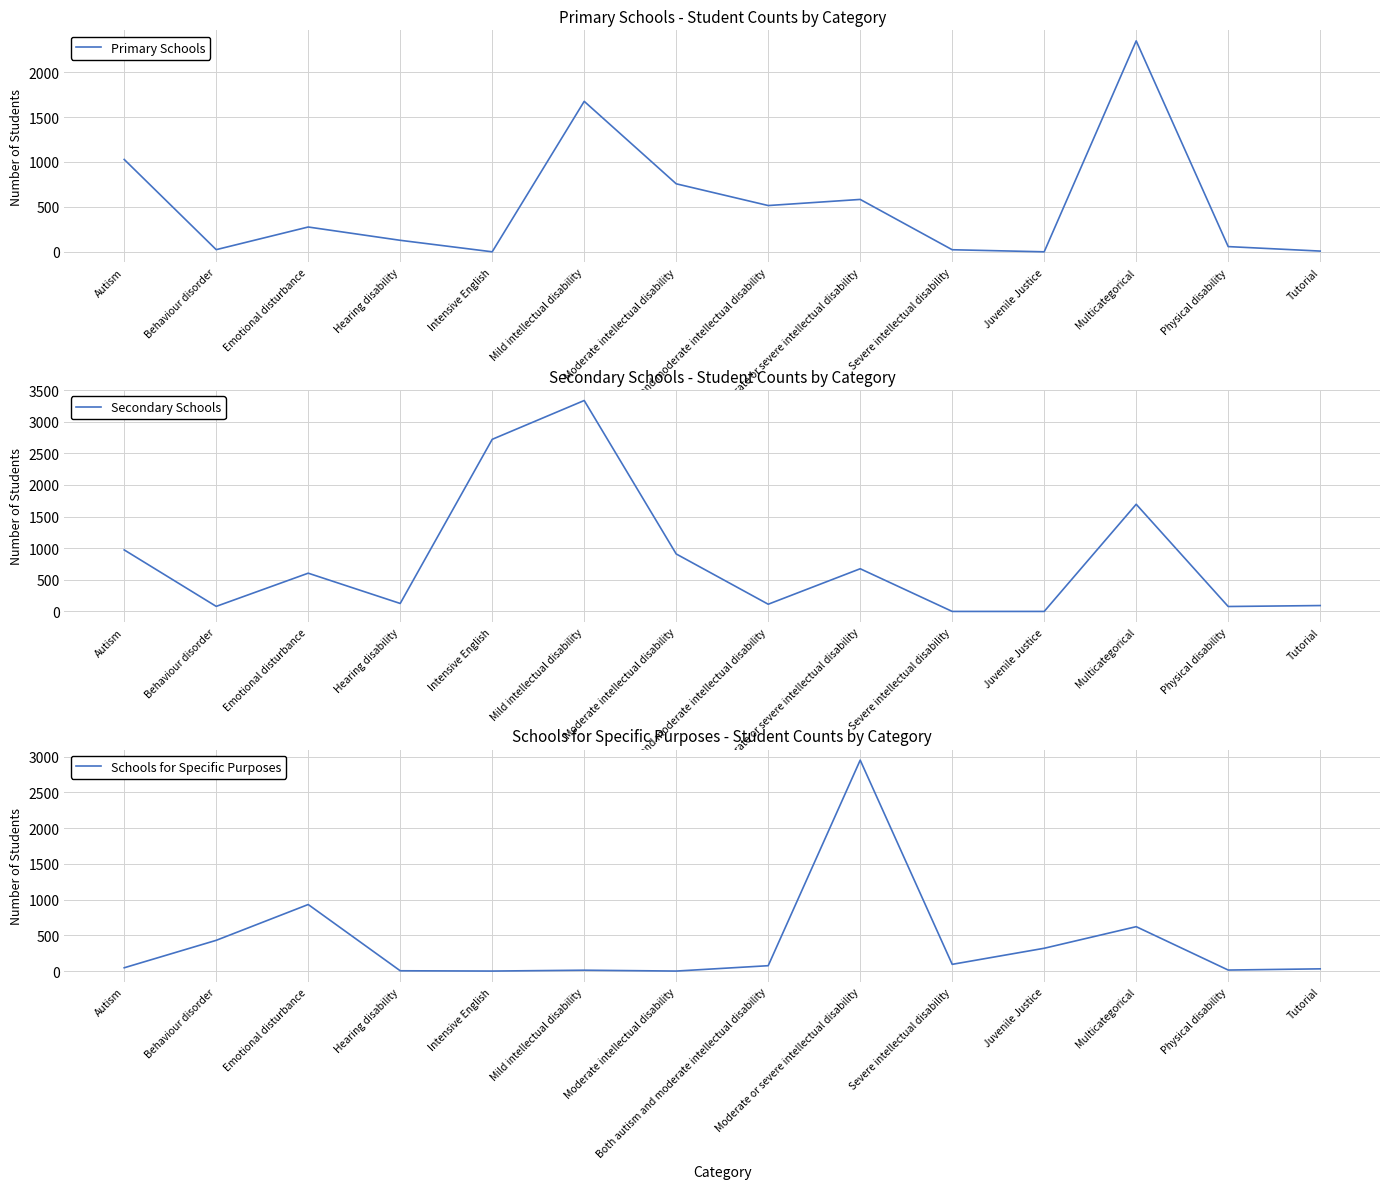

True or false: Schools for Specific Purposes has more than 2 points higher than both neighbors.

True